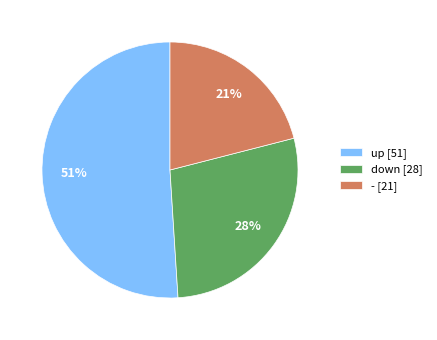

How many slices are in this pie chart?

3